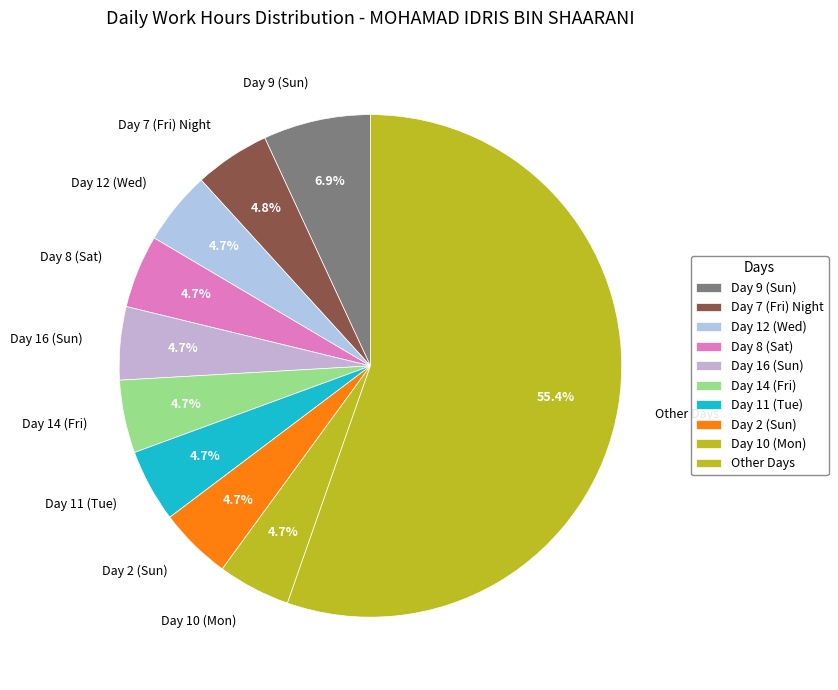

Approximately how many times larger is the value at Day 8 (Sat) compared to Day 2 (Sun)?

1.0